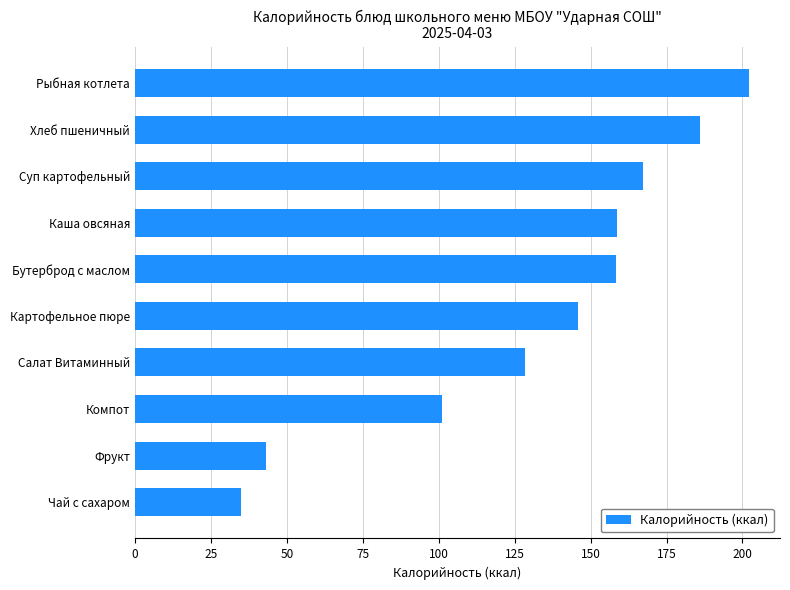

What is the approximate value at Салат Витаминный?

128.4